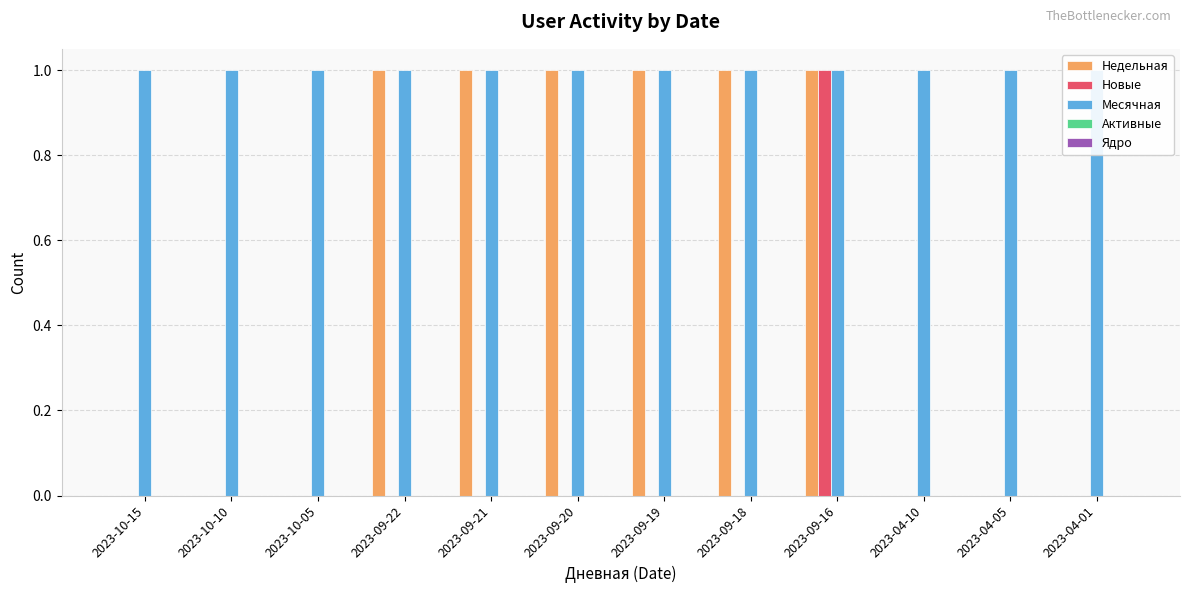

Between 2023-09-18 and 2023-04-05, which is larger?

2023-09-18